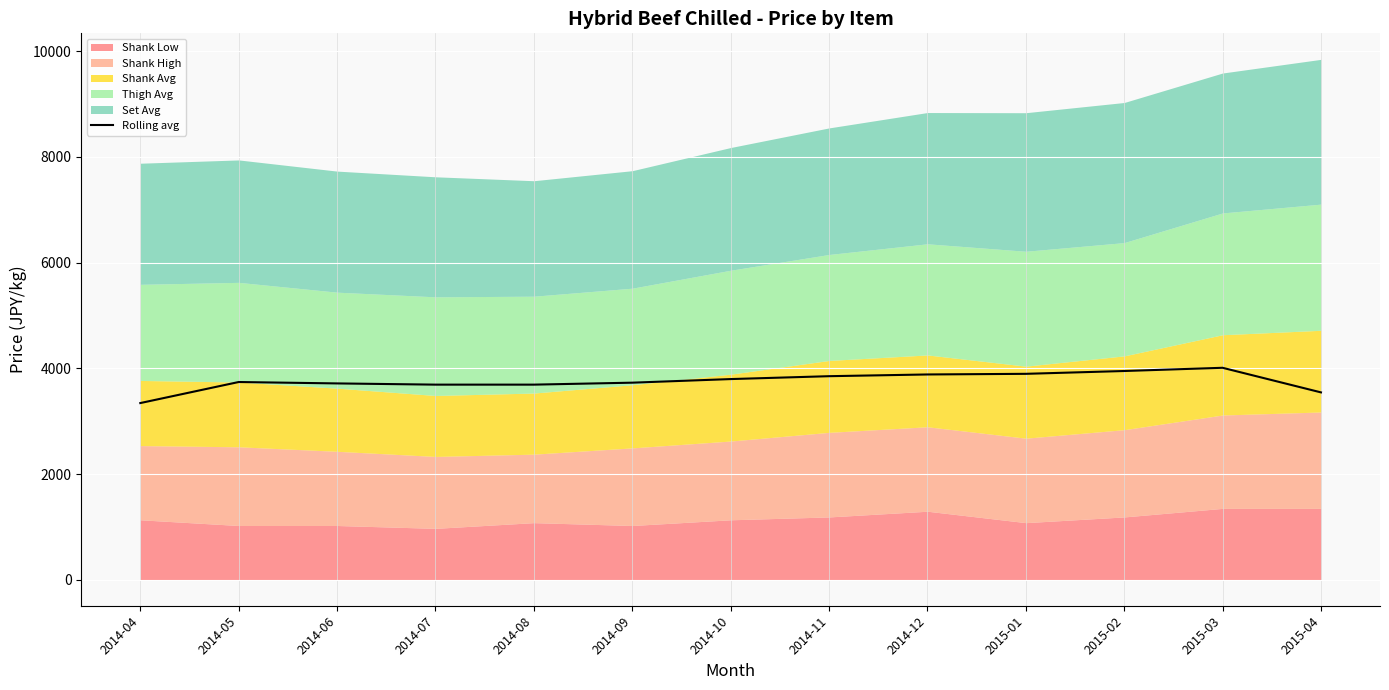

What is the change in value from 2014-08 to 2015-02?

+257.9